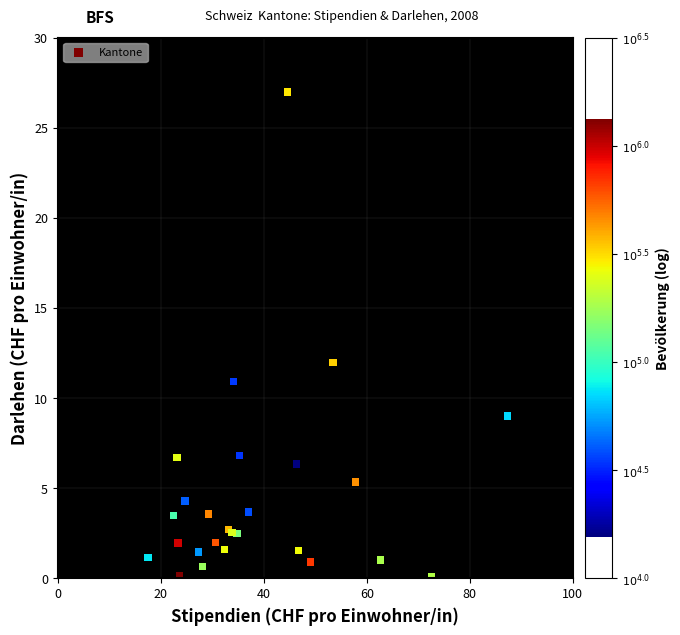

What Y value in the scatter plot is closest to 13?

12.0